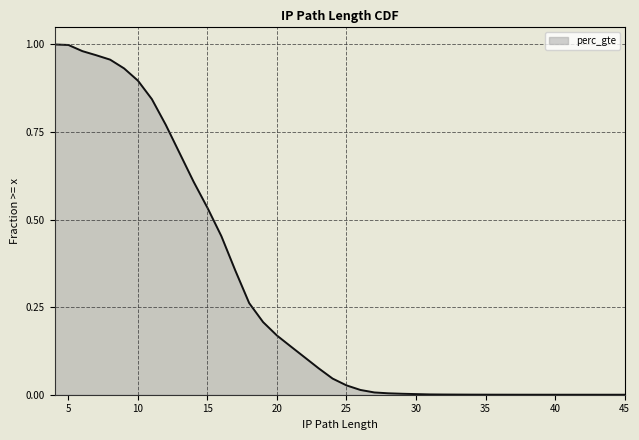

How many lines are shown in the chart?

1